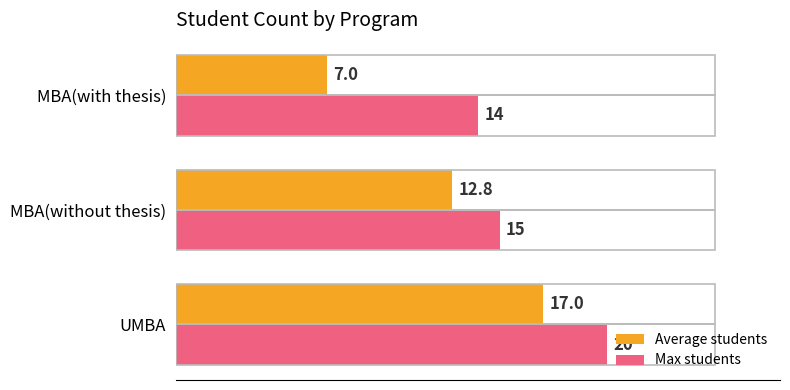

Rank the series by their average value, from lowest to highest.

Average students, Max students